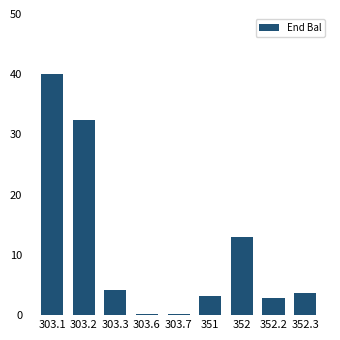

At which label is the value closest to 20094085?

352